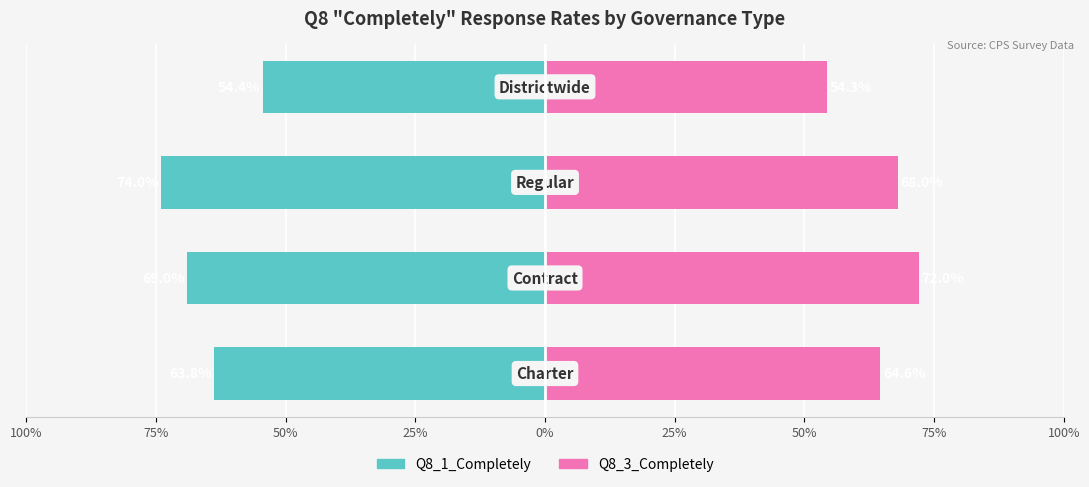

How many groups of bars are there?

4